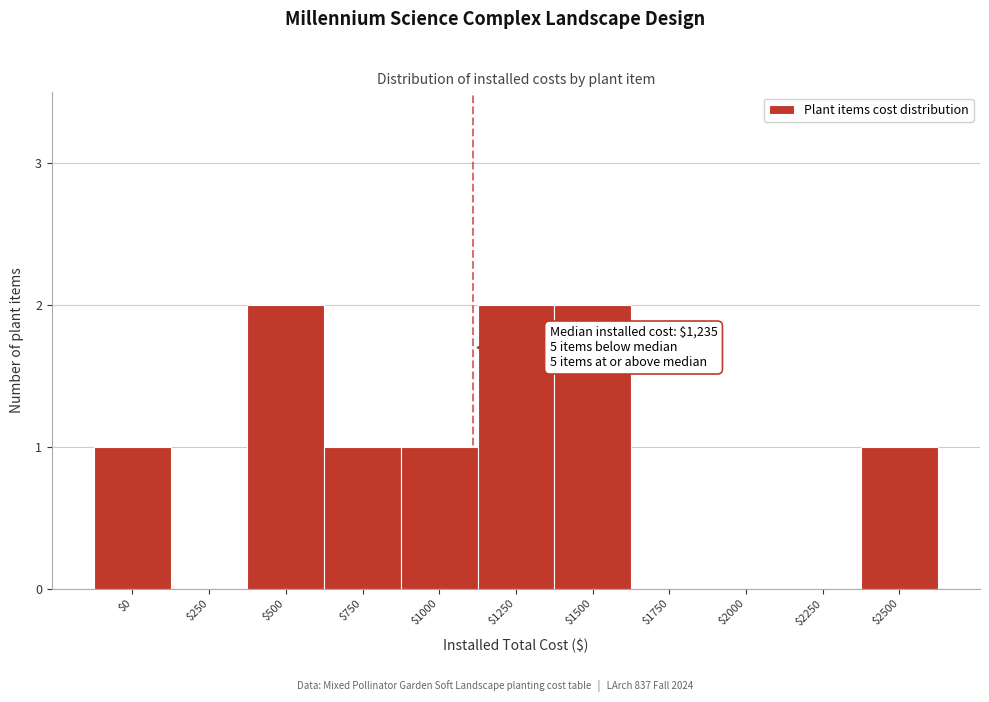

True or false: the data shows 0 at $1750.

True